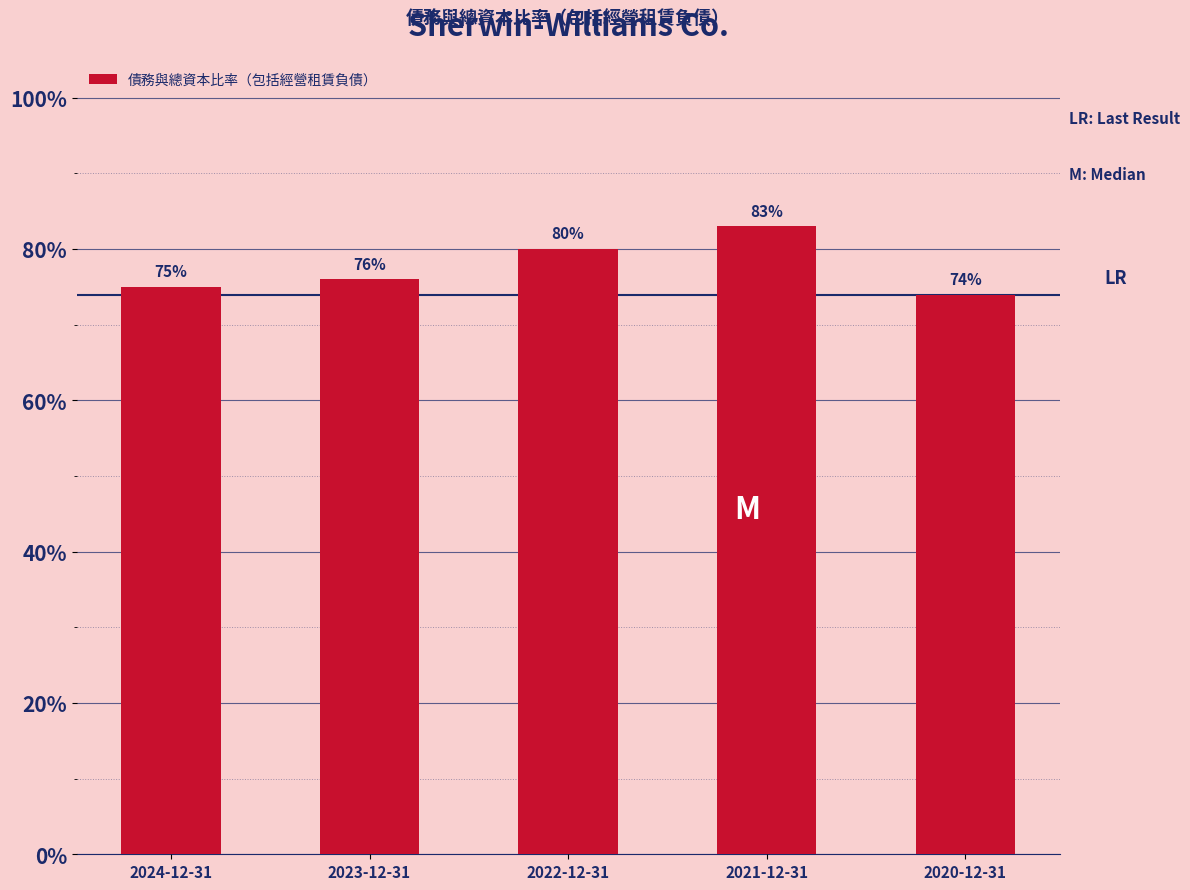

Does the chart contain any negative values?

No